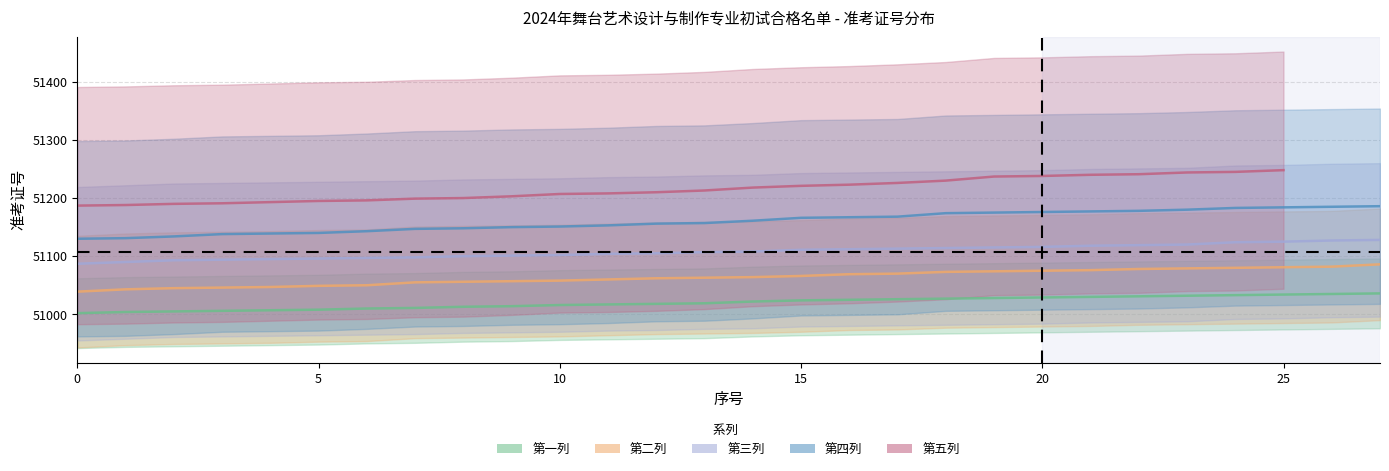

Read the col_2 value at 5.

51090